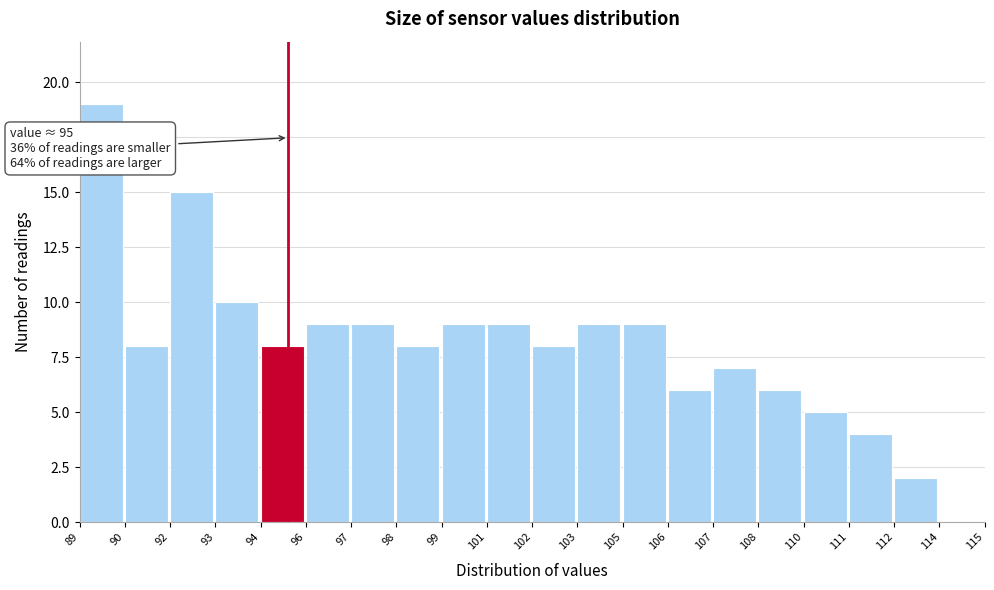

Reading left to right, extract all data points from this chart.

89=19	90=8	92=15	93=10	94=8	96=9	97=9	98=8	99=9	101=9	102=8	103=9	105=9	106=6	107=7	108=6	110=5	111=4	112=2	114=0